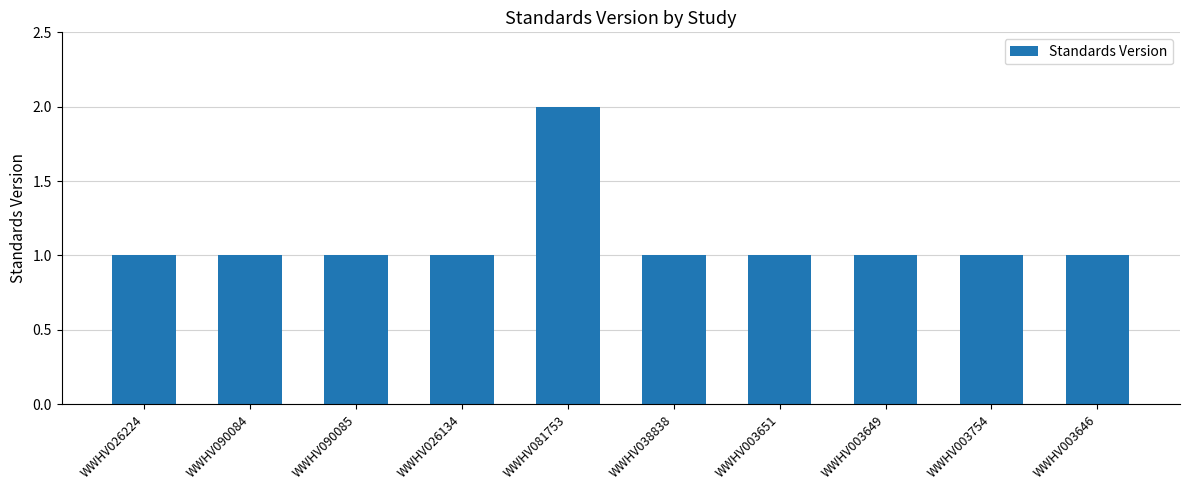

True or false: the data shows 2 at WWHV003754.

False